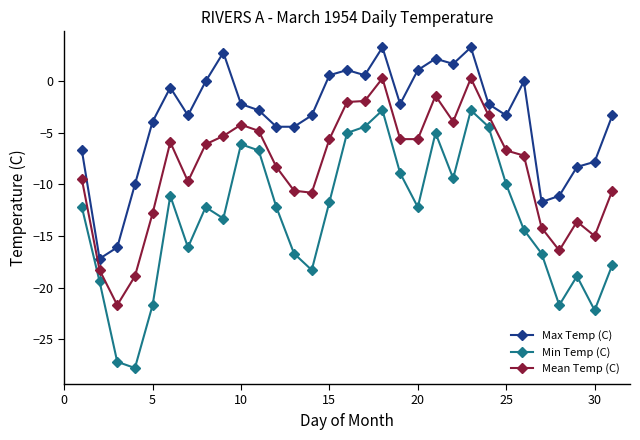

What is the difference between the maximum and minimum values in the Min Temp (C) series?

25.0